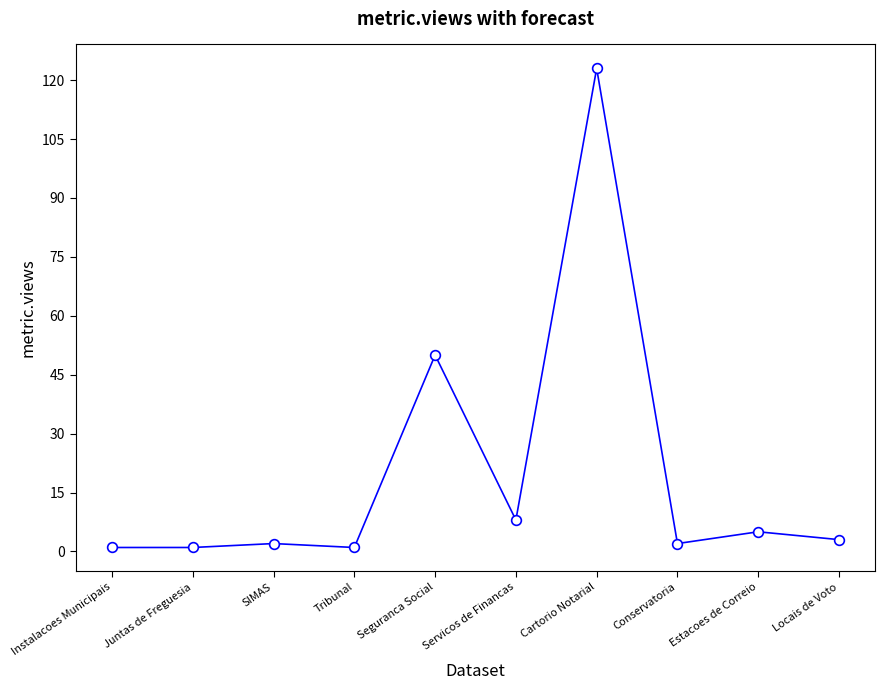

What is the value of the 5th point from the left?

50